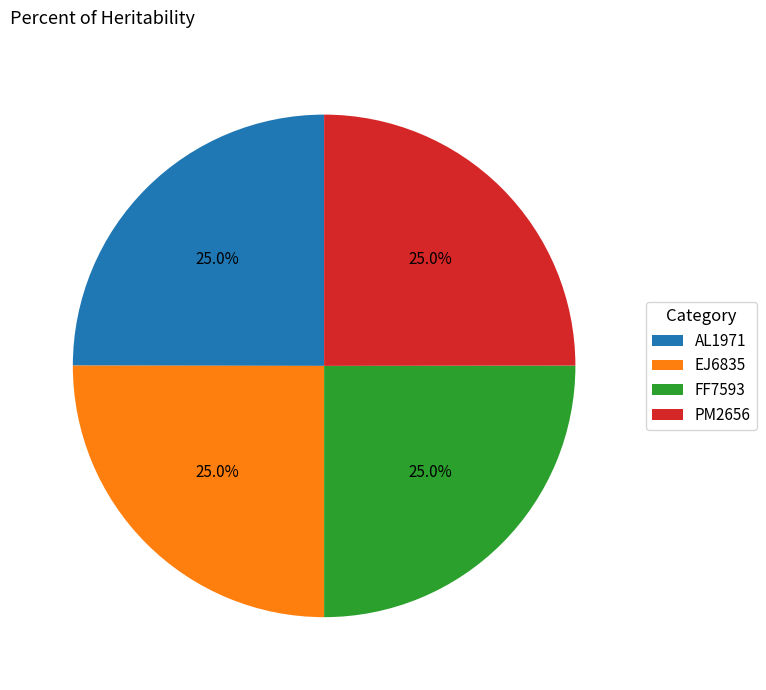

To the nearest percent, what percentage of the pie is AL1971?

25%